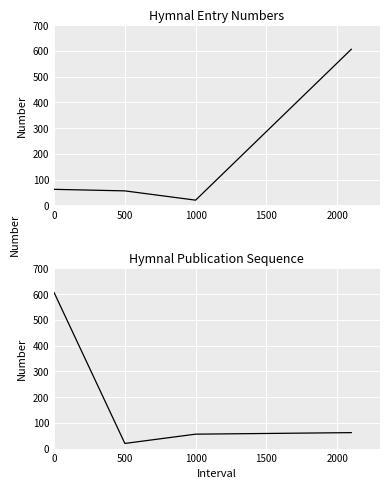

The Hymnal 2 (SoS21896) series shows 606 at 0. True or false?

True